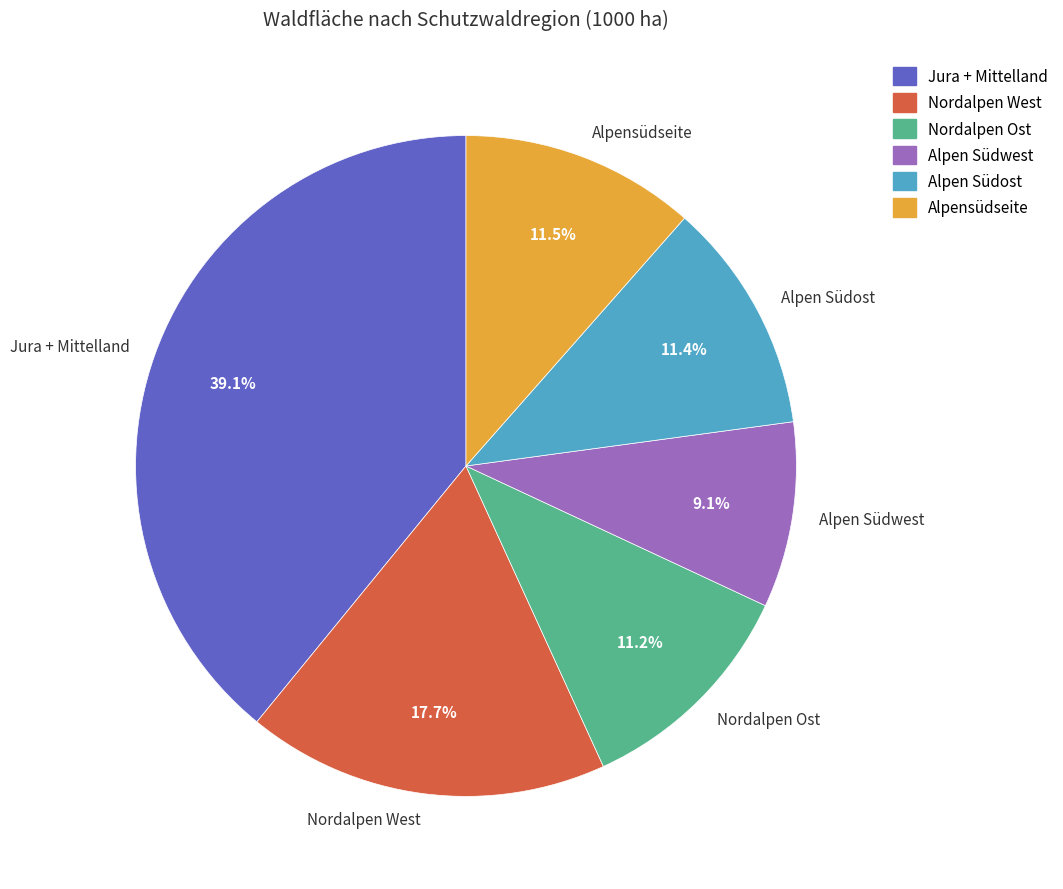

Approximately how many times larger is the value at Nordalpen West compared to Nordalpen Ost?

1.6